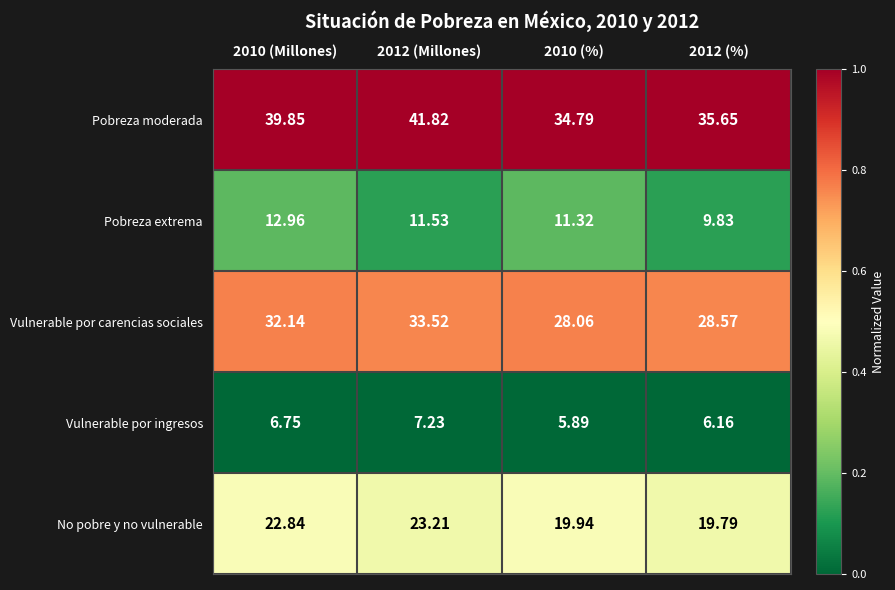

Which series has the largest range (max minus min)?

Pobreza moderada